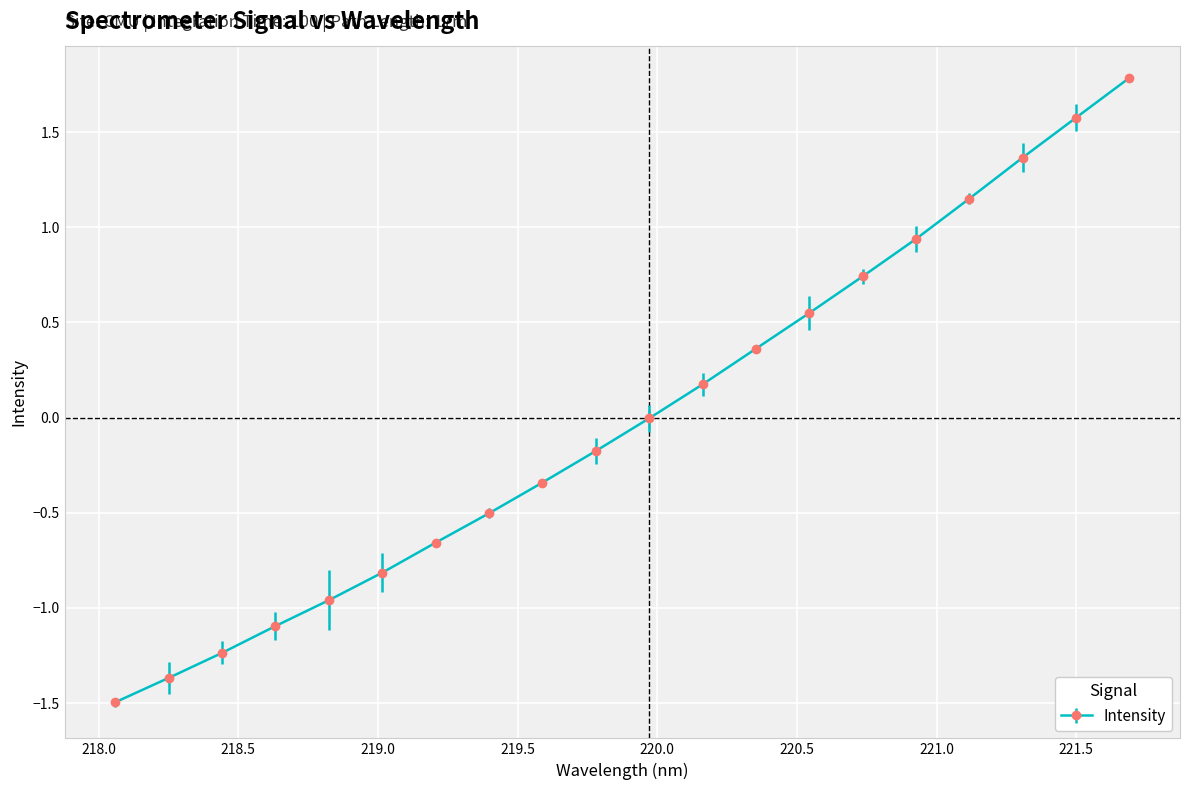

What is the smallest value displayed?

-1.5